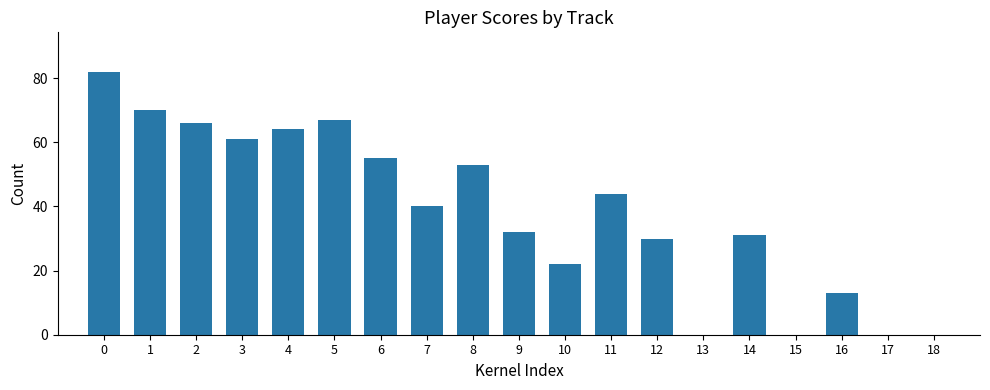

What is the difference between the values at 13 and 5?

67